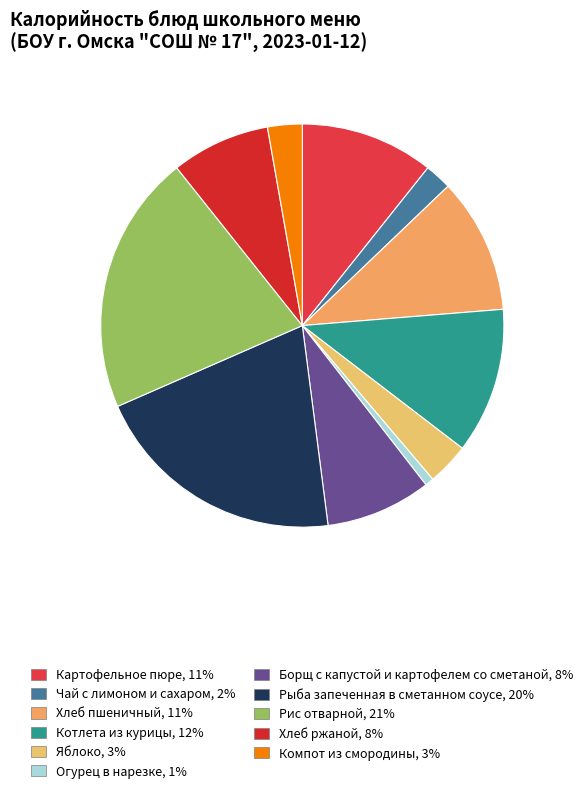

Is there a majority slice in this chart?

No